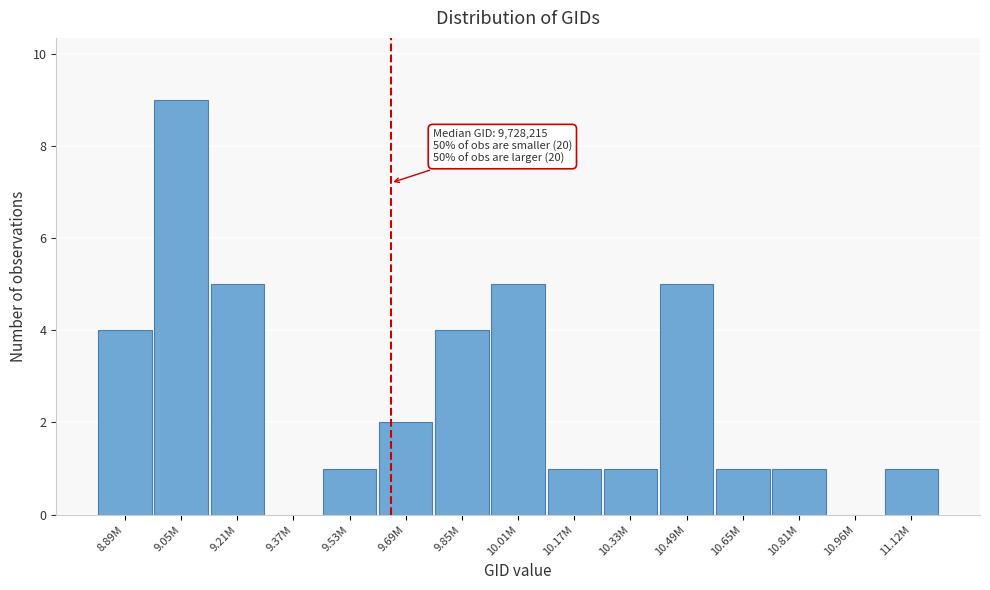

Reading right to left, list all the values displayed in this chart.

11.12M=1	10.96M=0	10.81M=1	10.65M=1	10.49M=5	10.33M=1	10.17M=1	10.01M=5	9.85M=4	9.69M=2	9.53M=1	9.37M=0	9.21M=5	9.05M=9	8.89M=4